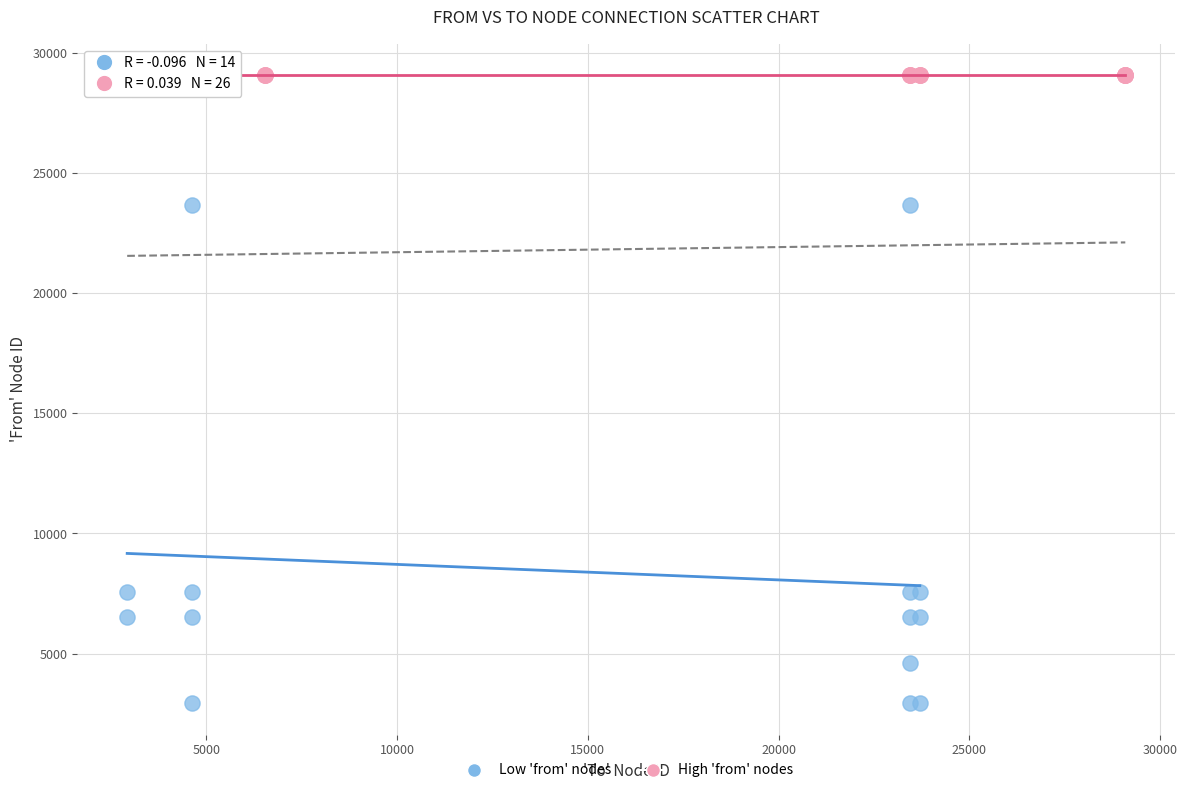

Which series reaches the maximum Y coordinate?

High 'from' nodes